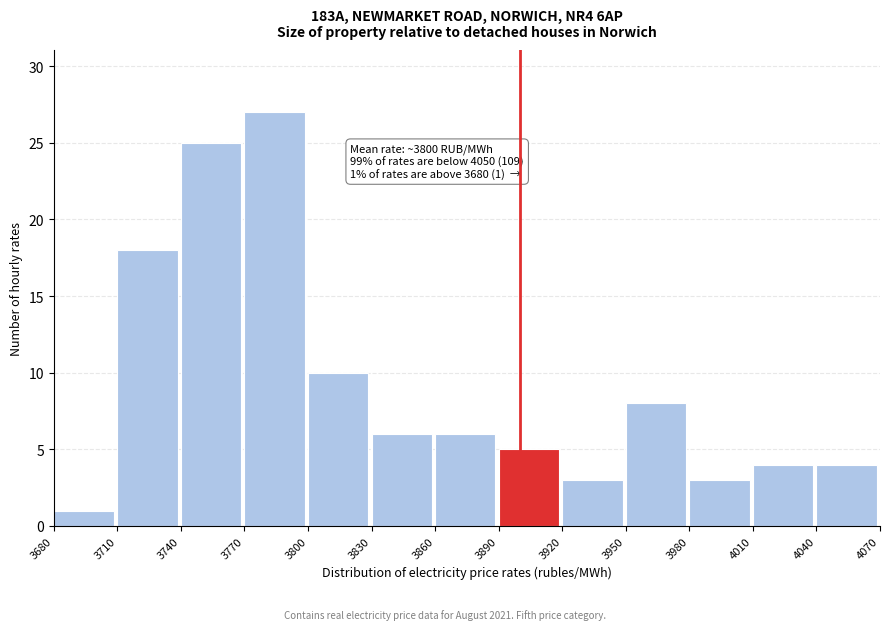

Over which range of the x-axis is the bar tallest?

3770 to 3800